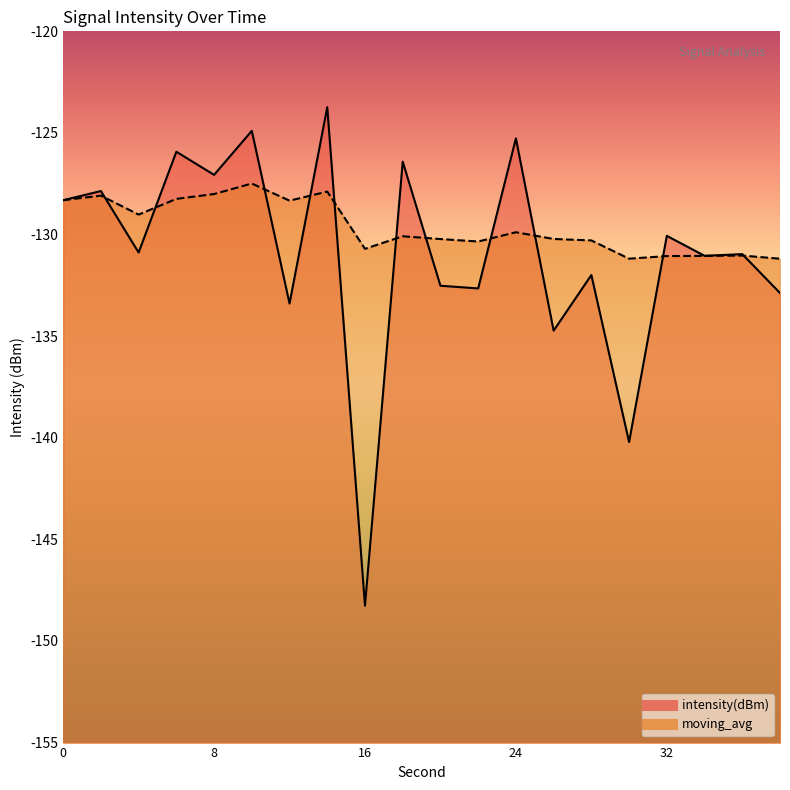

Where is the first local maximum for intensity(dBm)?

2